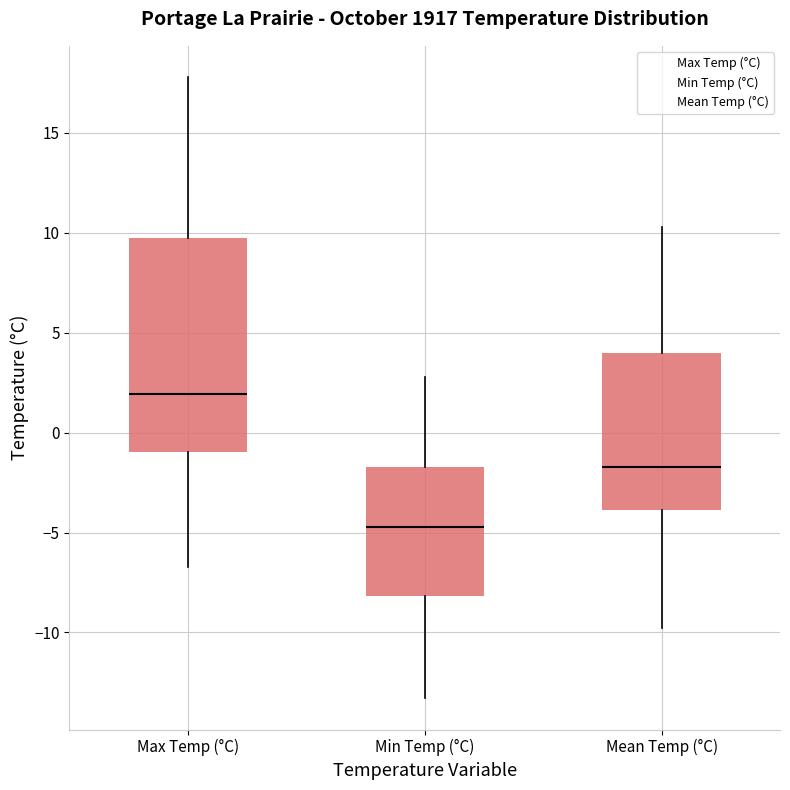

Reading left to right, read every box against the y-axis: the position of its median line, the range the box covers, and the ends of its whiskers. The values are not printed on the chart, so give them approximately, as read against the axis.

Max Temp (°C): median 2.0, box -1.0 to 9.5, whiskers -6.5 to 18.0
Min Temp (°C): median -4.5, box -8.0 to -1.5, whiskers -13.5 to 3.0
Mean Temp (°C): median -1.5, box -4.0 to 4.0, whiskers -10.0 to 10.5